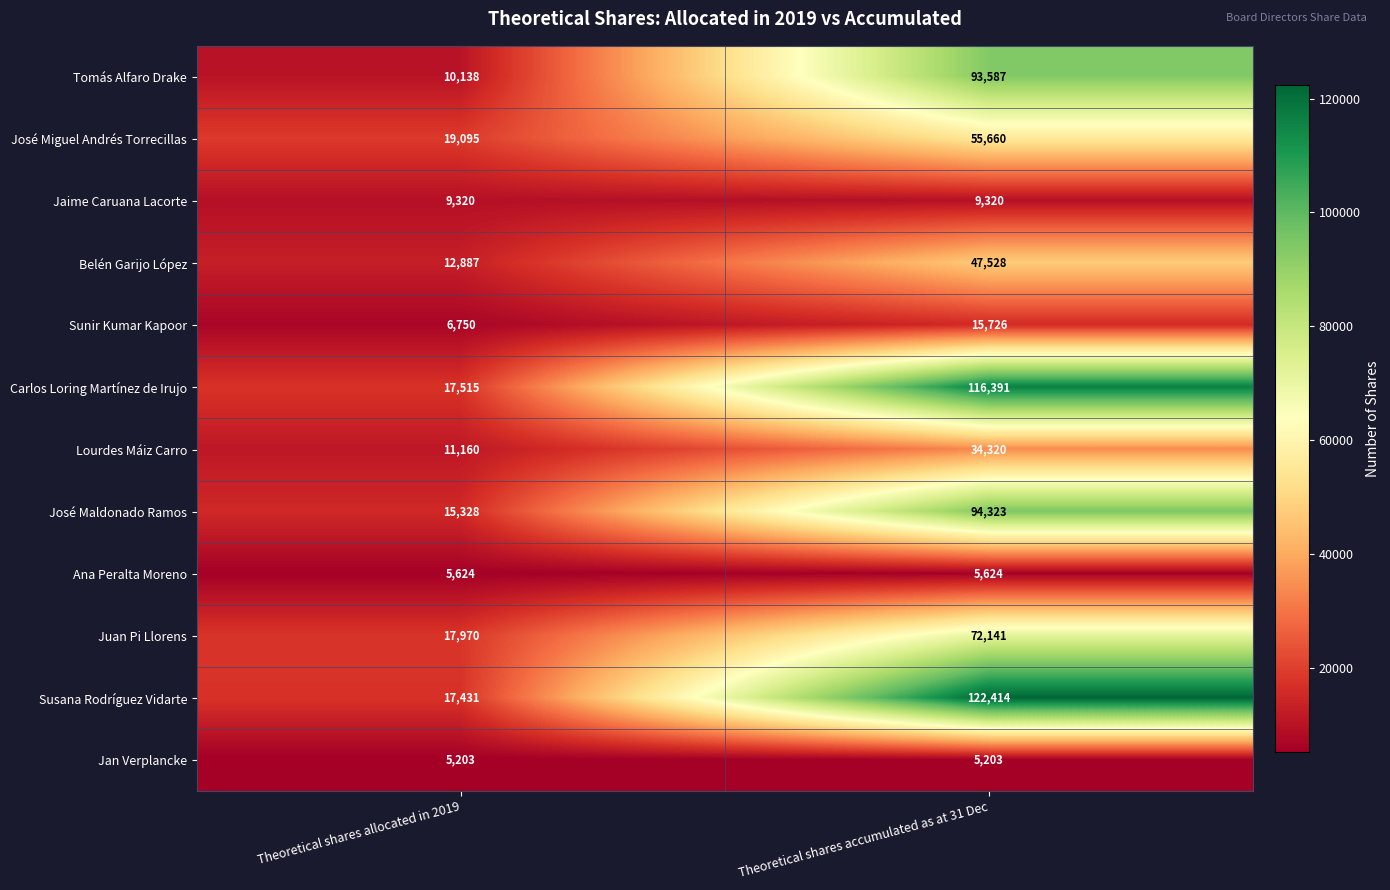

Read the Susana Rodríguez Vidarte value at Theoretical shares allocated in 2019, to the nearest 10.

17430